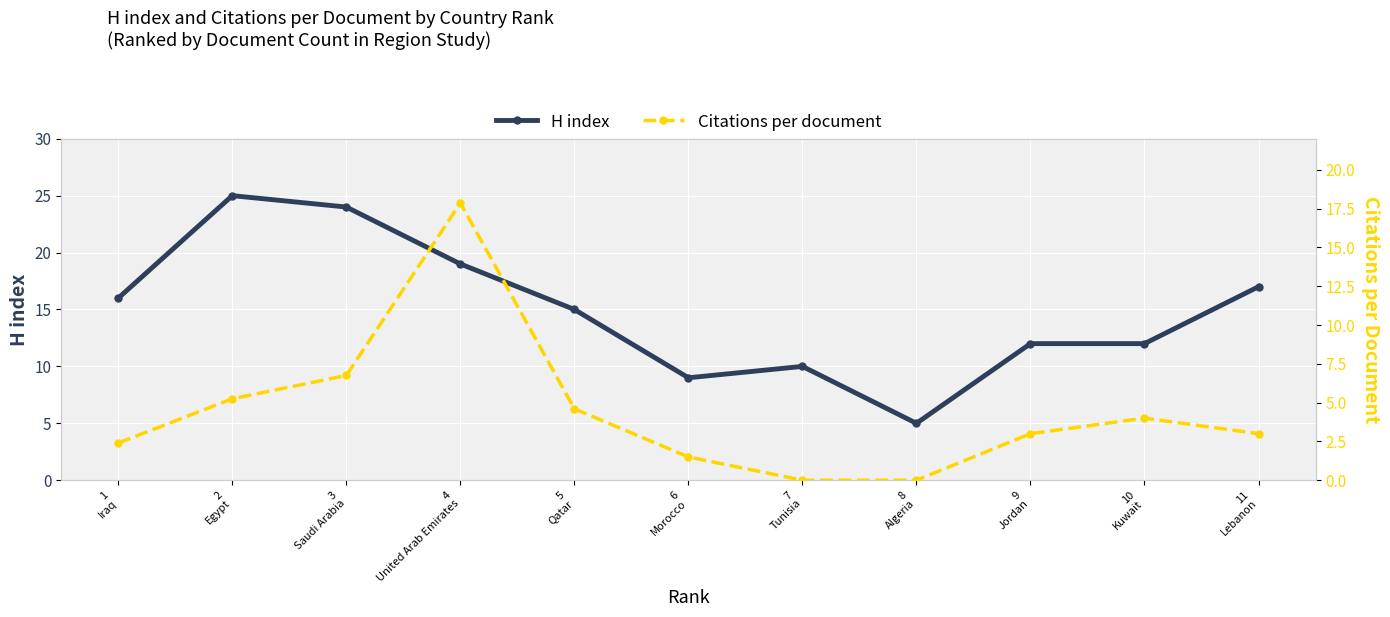

How many values in the Citations per document series exceed 3?

5